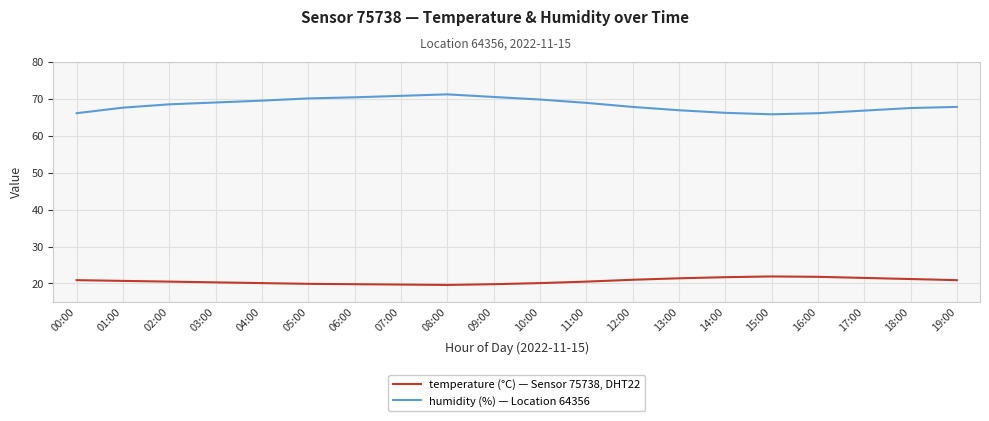

What is the difference between the highest and lowest values at 18:00?

46.3